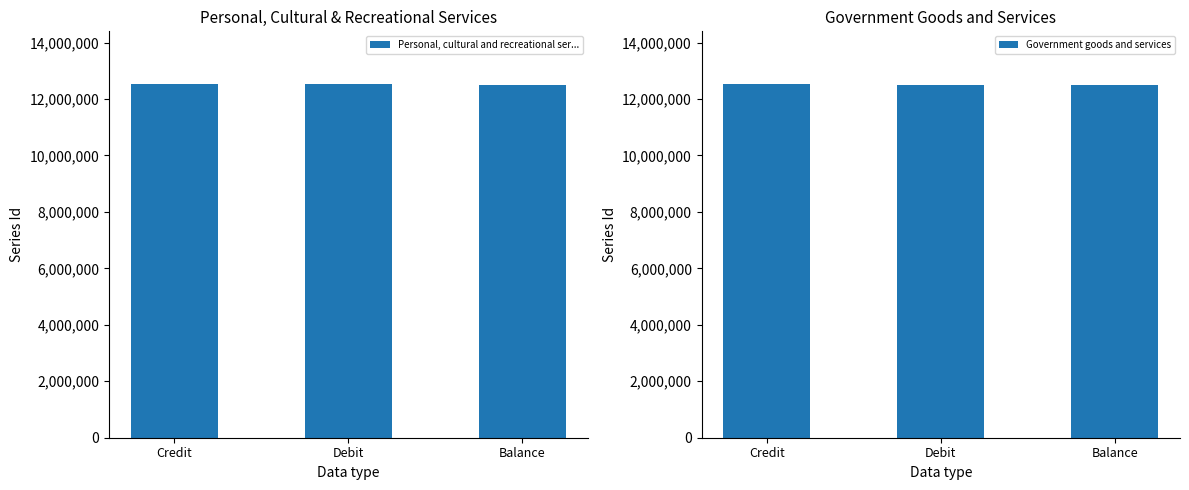

What is the minimum value for Government goods and services?

12511303